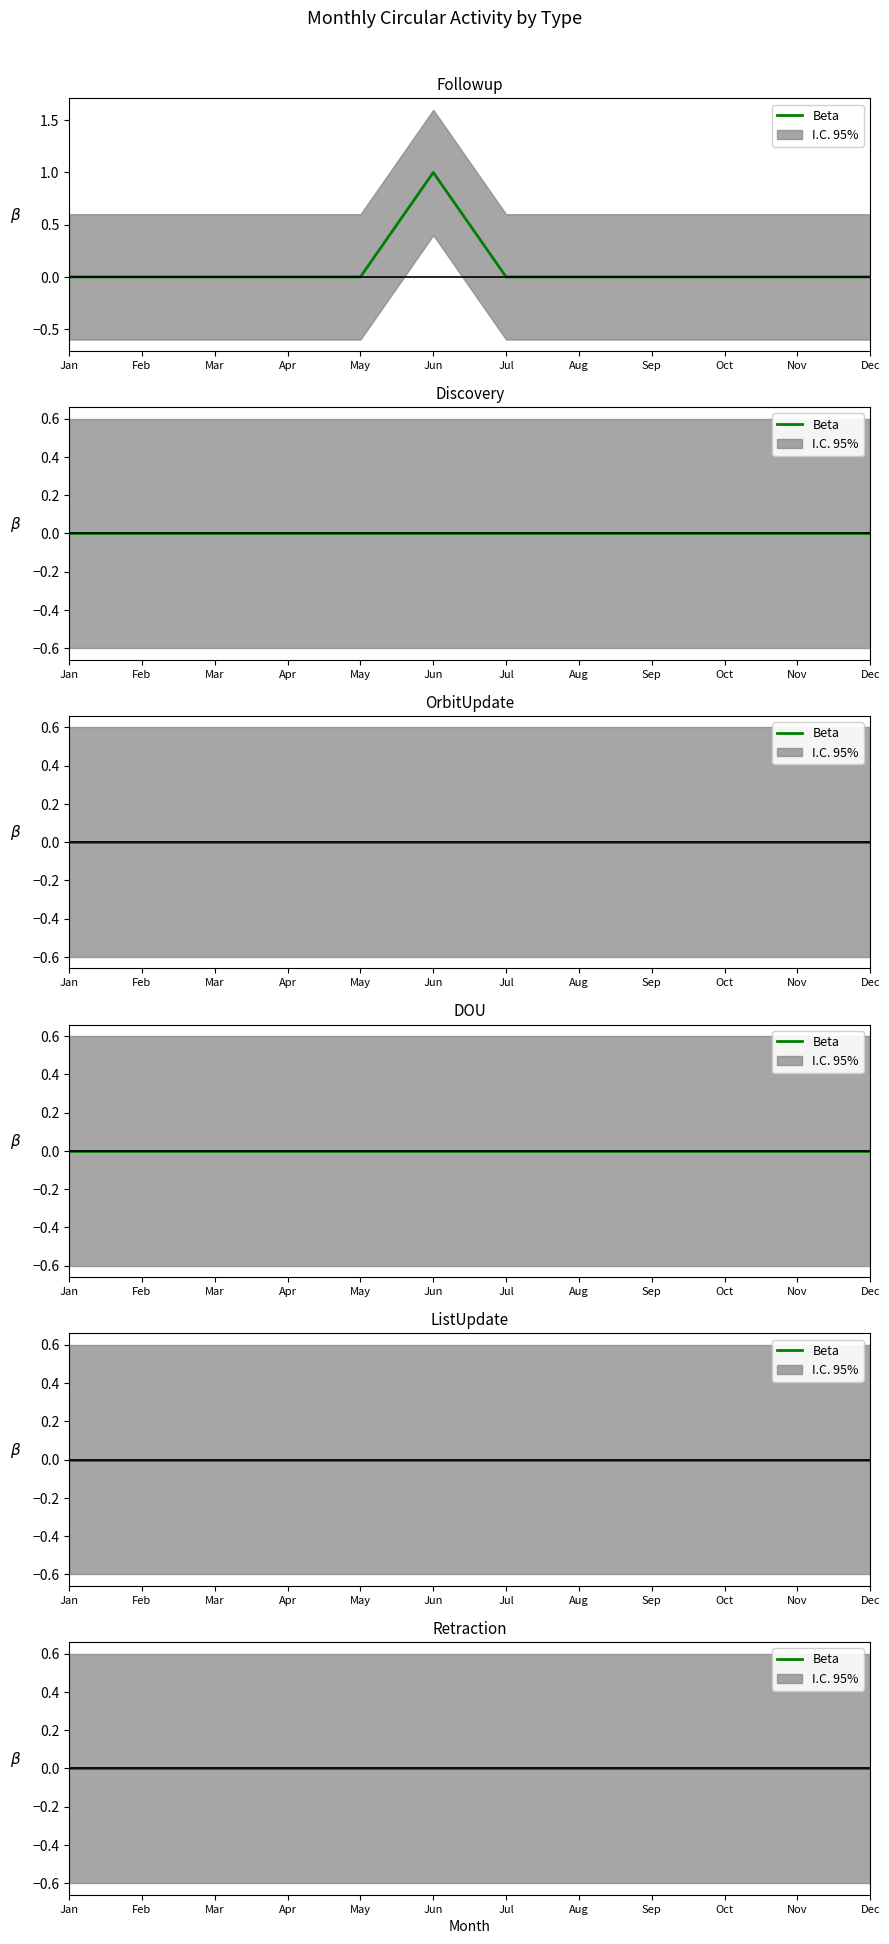

Reading left to right, transcribe all the data shown in this chart.

Followup: Jan=0	Feb=0	Mar=0	Apr=0	May=0	Jun=1	Jul=0	Aug=0	Sep=0	Oct=0	Nov=0	Dec=0
Discovery: Jan=0	Feb=0	Mar=0	Apr=0	May=0	Jun=0	Jul=0	Aug=0	Sep=0	Oct=0	Nov=0	Dec=0
OrbitUpdate: Jan=0	Feb=0	Mar=0	Apr=0	May=0	Jun=0	Jul=0	Aug=0	Sep=0	Oct=0	Nov=0	Dec=0
DOU: Jan=0	Feb=0	Mar=0	Apr=0	May=0	Jun=0	Jul=0	Aug=0	Sep=0	Oct=0	Nov=0	Dec=0
ListUpdate: Jan=0	Feb=0	Mar=0	Apr=0	May=0	Jun=0	Jul=0	Aug=0	Sep=0	Oct=0	Nov=0	Dec=0
Retraction: Jan=0	Feb=0	Mar=0	Apr=0	May=0	Jun=0	Jul=0	Aug=0	Sep=0	Oct=0	Nov=0	Dec=0